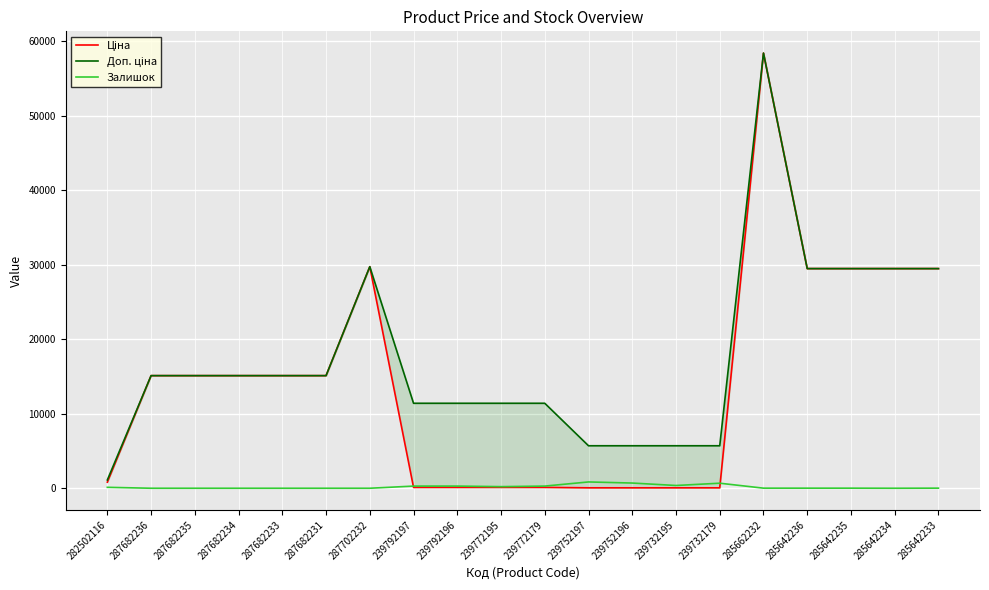

What is the difference between the maximum and minimum values in the Ціна series?

58369.5